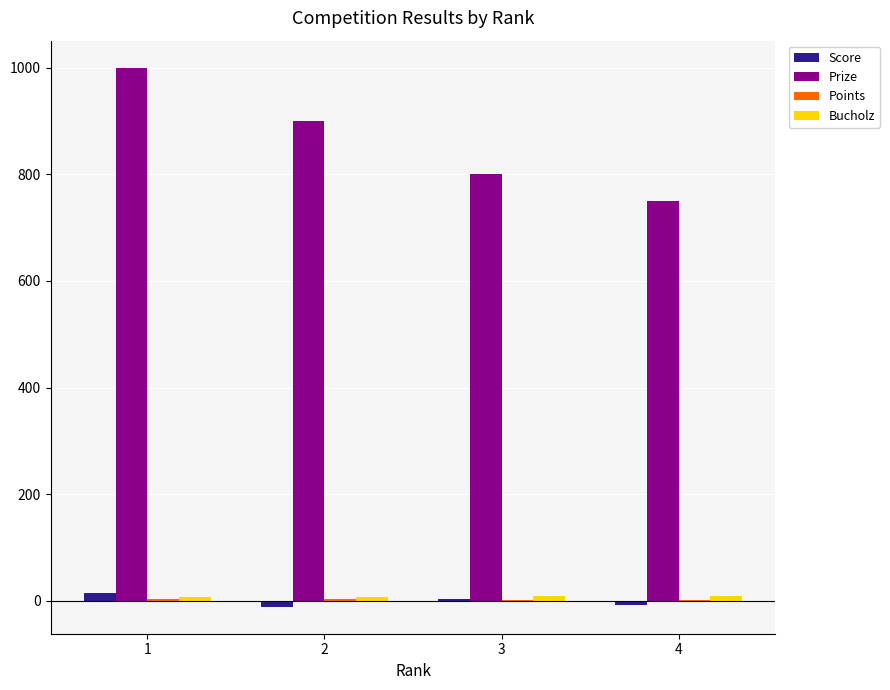

What is the maximum value shown in the chart?

1000